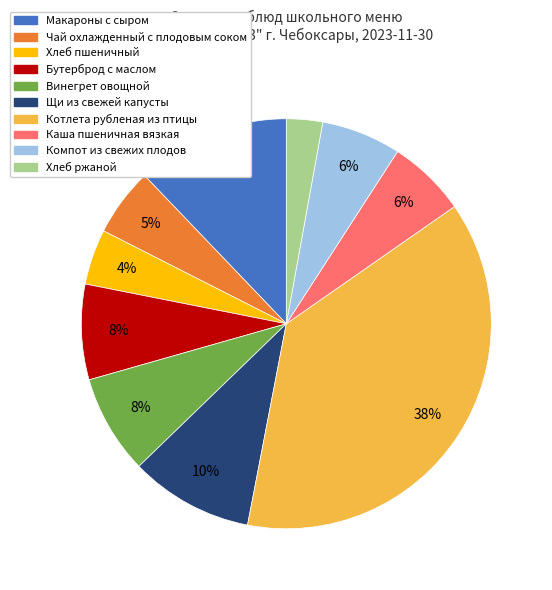

How many slices are in this pie chart?

10